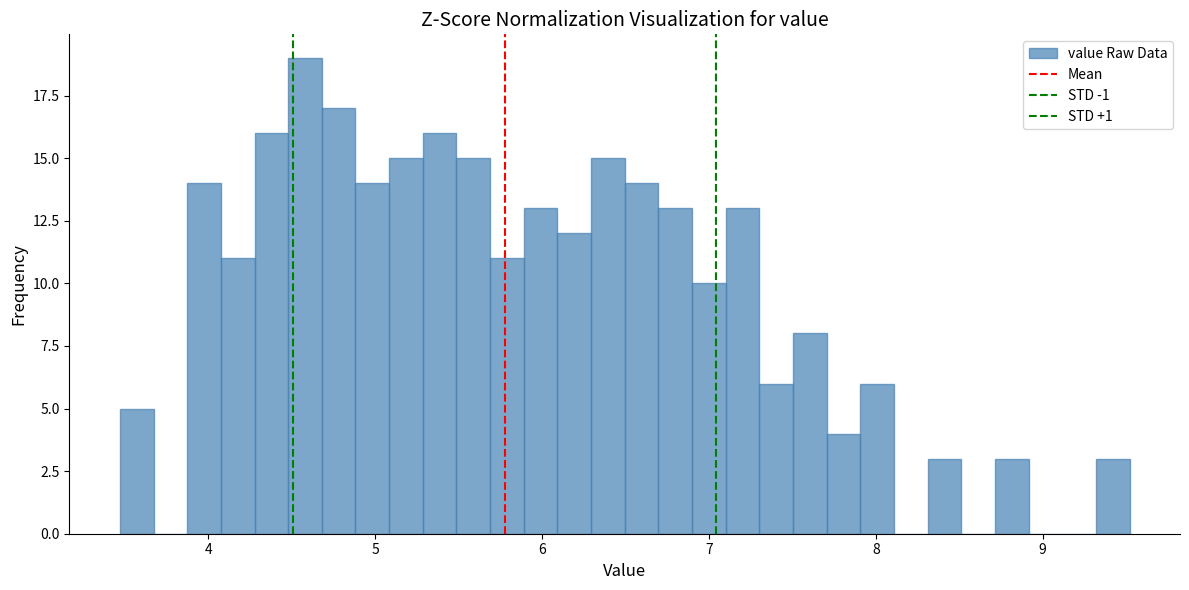

Around what value on the x-axis is the tallest bar? Give the approximate position of its centre, as read against the axis.

4.6